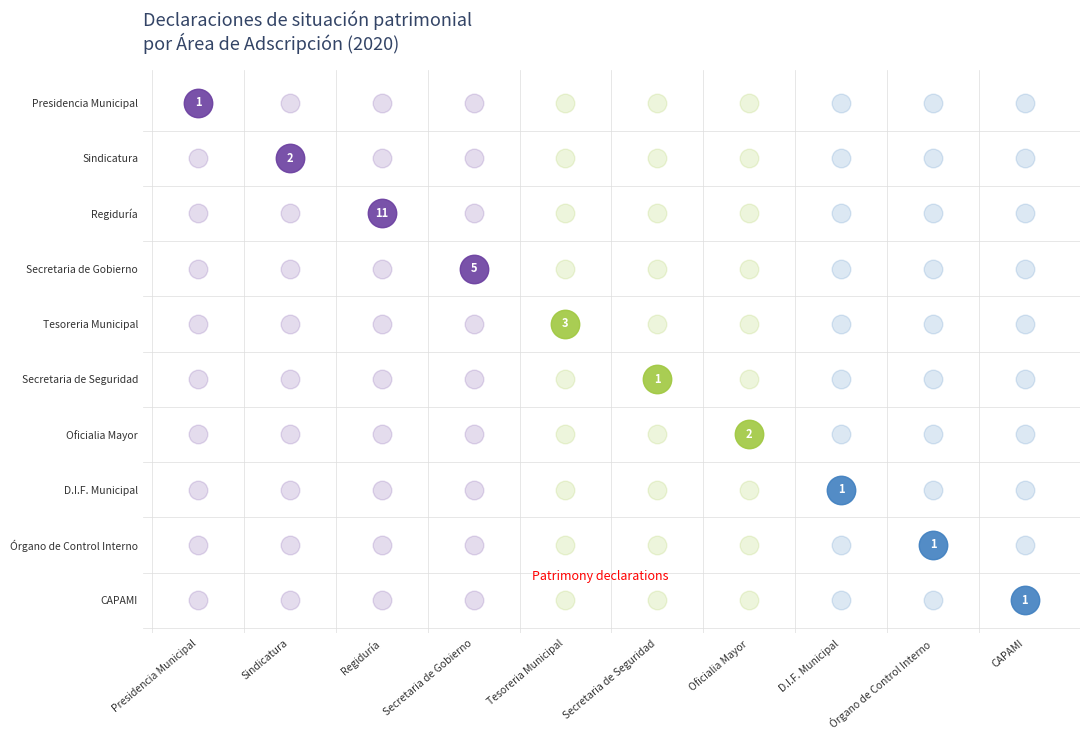

Rank the series by their maximum value, from highest to lowest.

Regiduría, Secretaria de Gobierno, Tesoreria Municipal, Sindicatura, Oficialia Mayor, Presidencia Municipal, Secretaria de Seguridad, D.I.F. Municipal, Órgano de Control Interno, CAPAMI